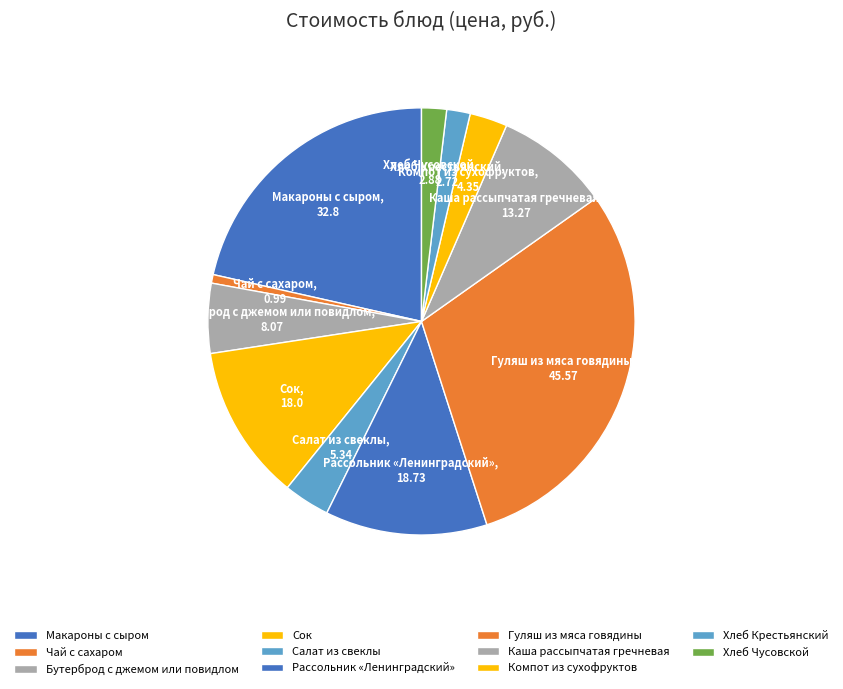

Rank the categories by value from lowest to highest.

Чай с сахаром, Хлеб Крестьянский, Хлеб Чусовской, Компот из сухофруктов, Салат из свеклы, Бутерброд с джемом или повидлом, Каша рассыпчатая гречневая, Сок, Рассольник «Ленинградский», Макароны с сыром, Гуляш из мяса говядины